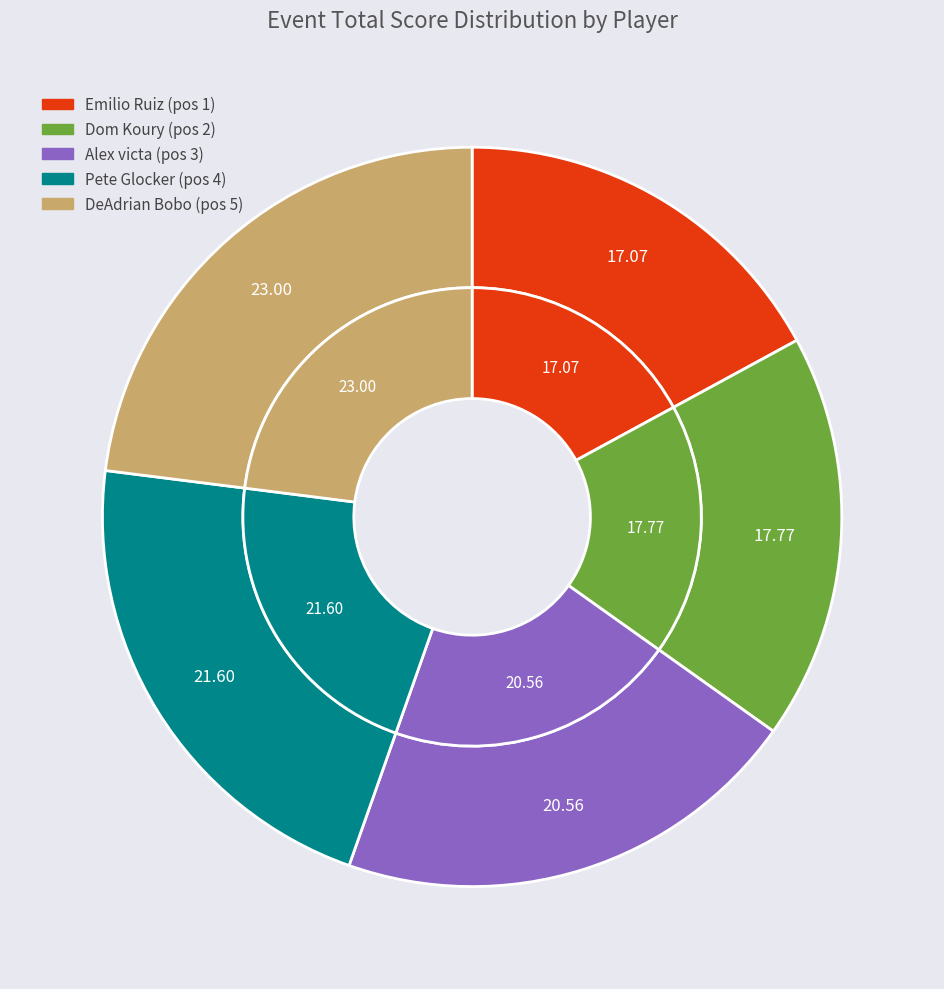

To the nearest percent, what percentage of the pie is Dom Koury?

18%